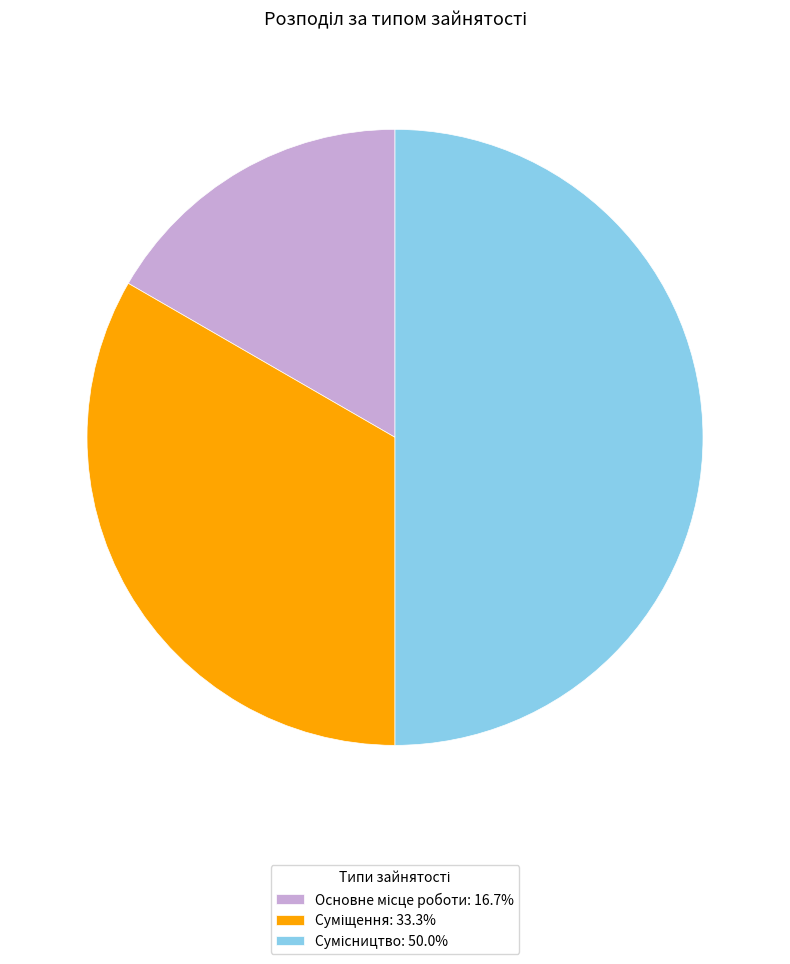

Is there a majority slice in this chart?

No